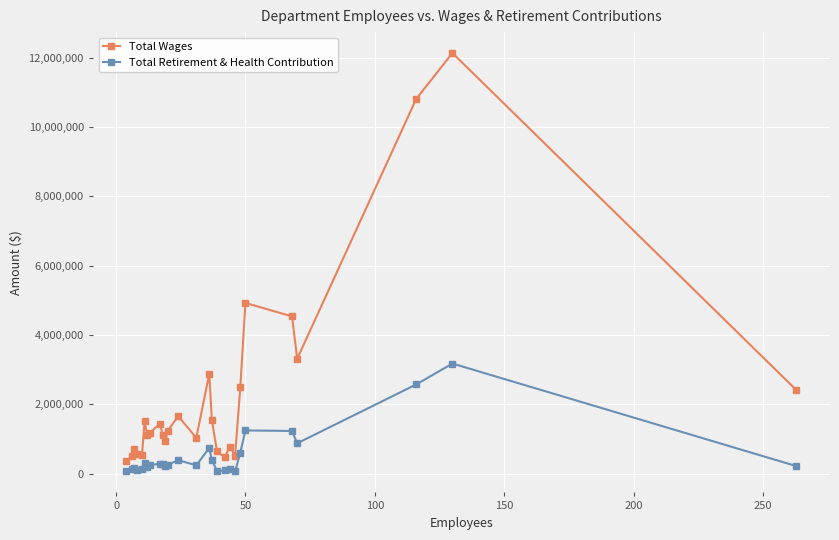

What is the average value of the Total Retirement & Health Contribution series?

532013